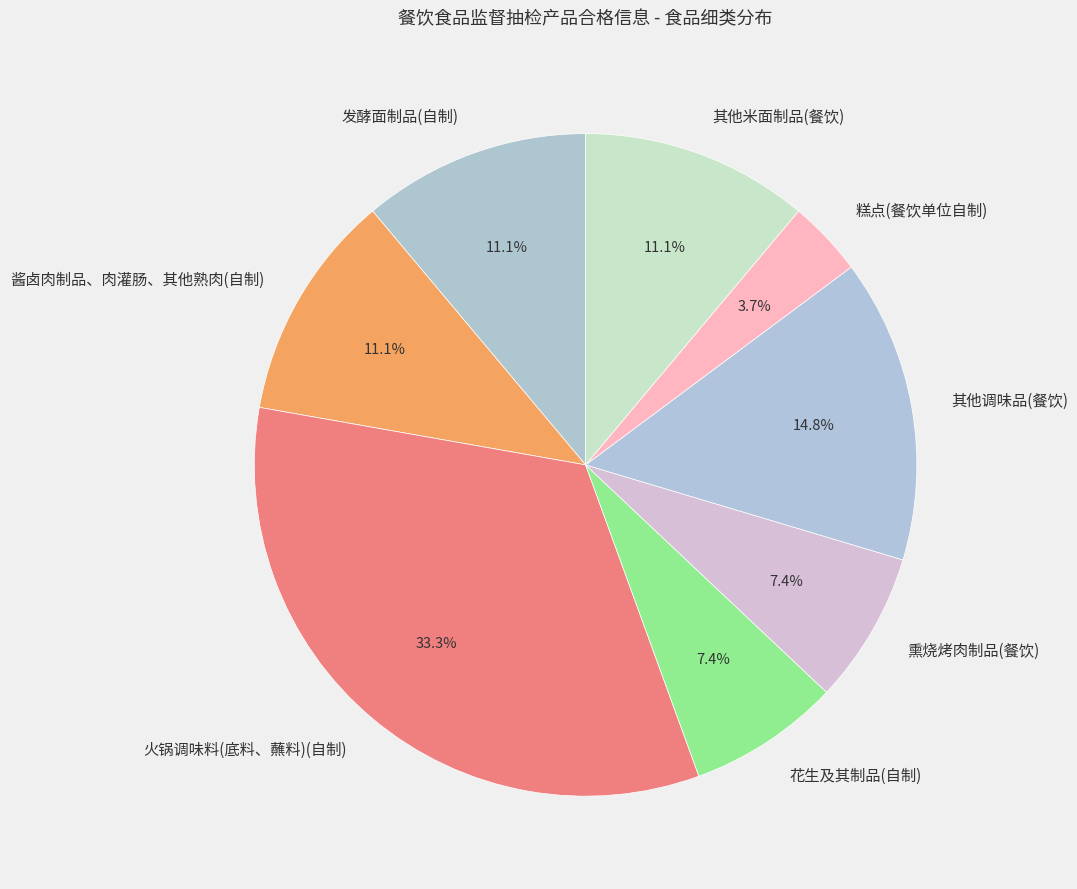

To the nearest percent, what is the combined percentage of 其他米面制品(餐饮) and 糕点(餐饮单位自制)?

15%